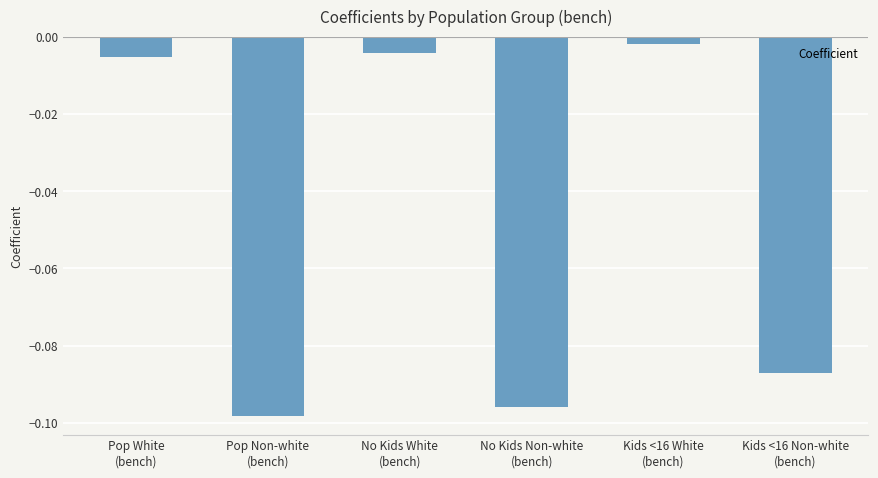

How many categories are shown in the chart?

6